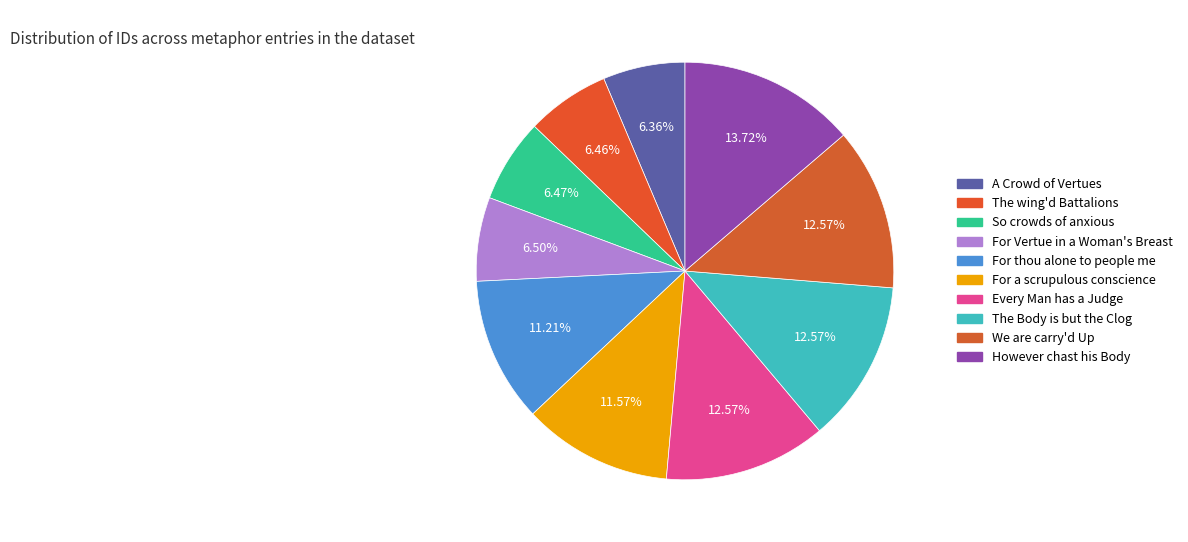

How many slices are in this pie chart?

10